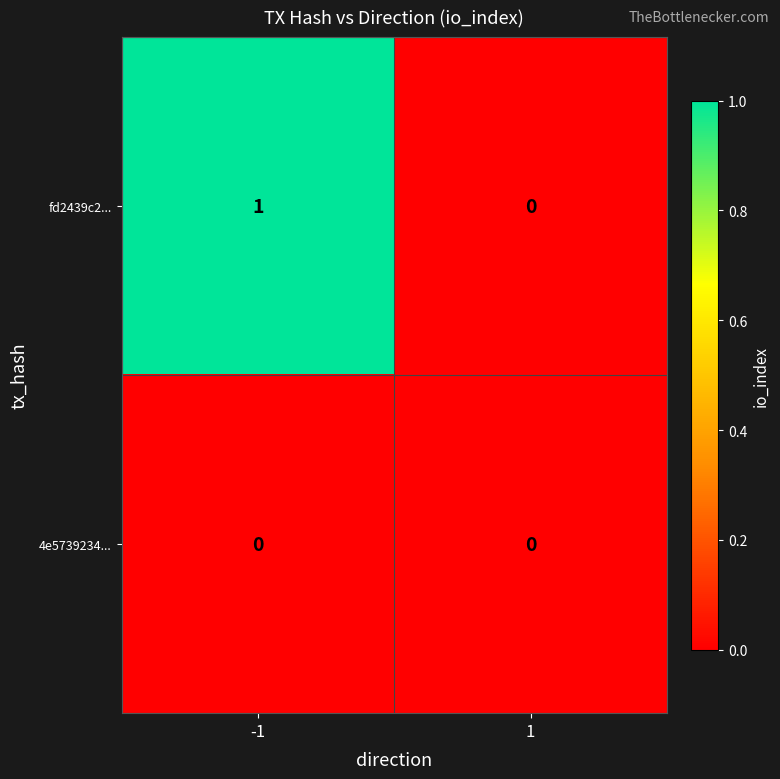

Reading left to right, list all the values displayed in this chart.

fd2439c2...: 1	0
4e5739234...: 0	0